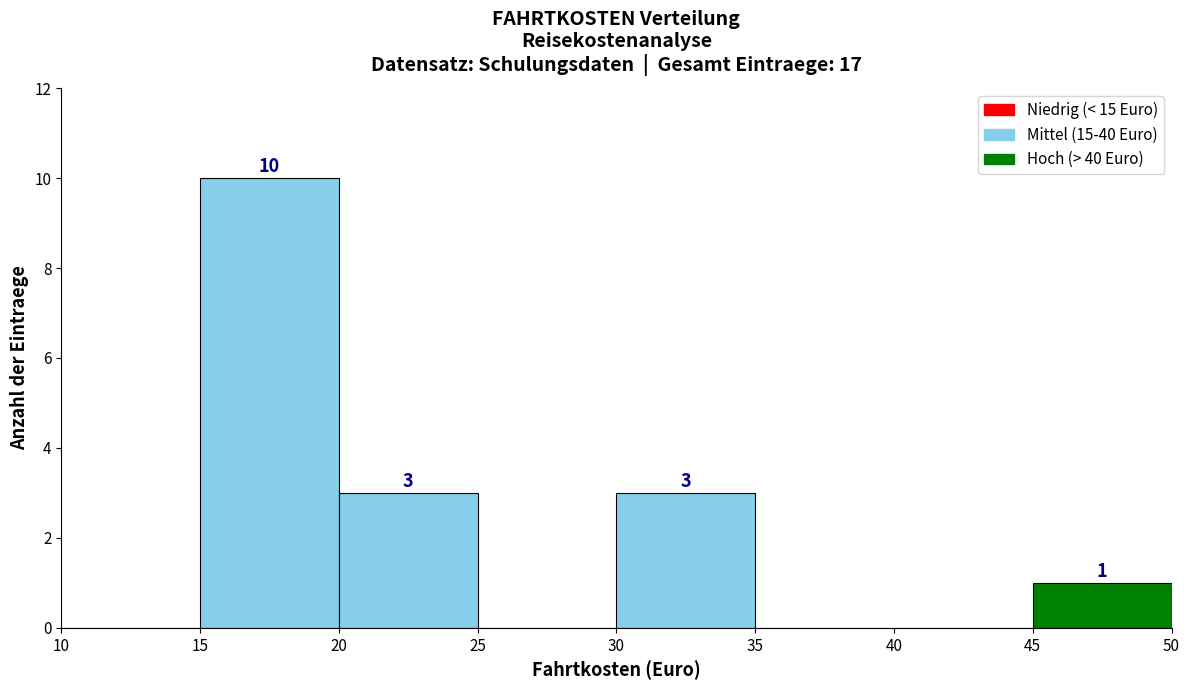

Over which range of the x-axis is the bar tallest?

15 to 20